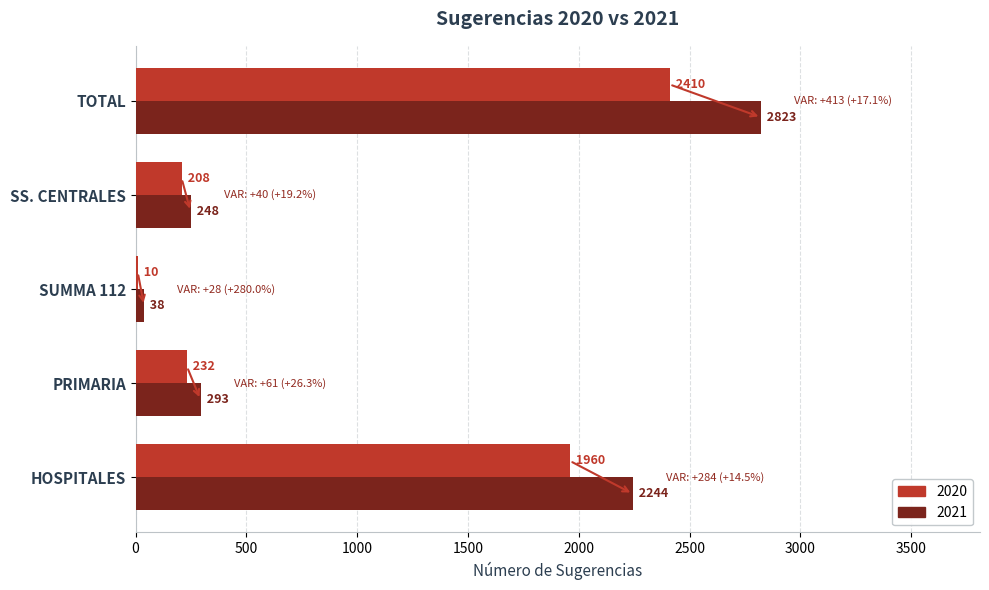

What is the total value across all series at SS. CENTRALES?

456